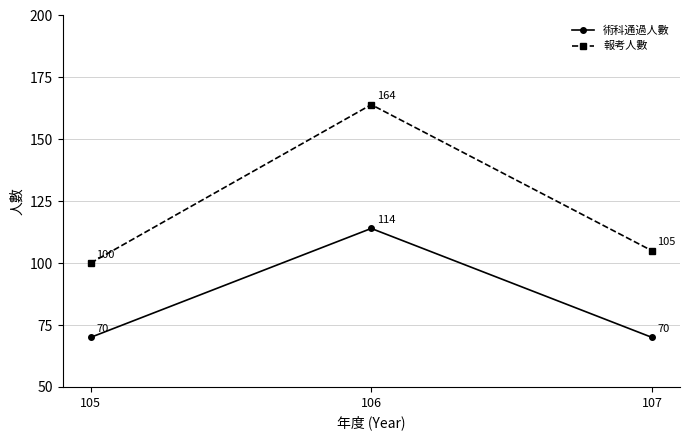

Between 105 and 107, which series saw the biggest shift?

報考人數